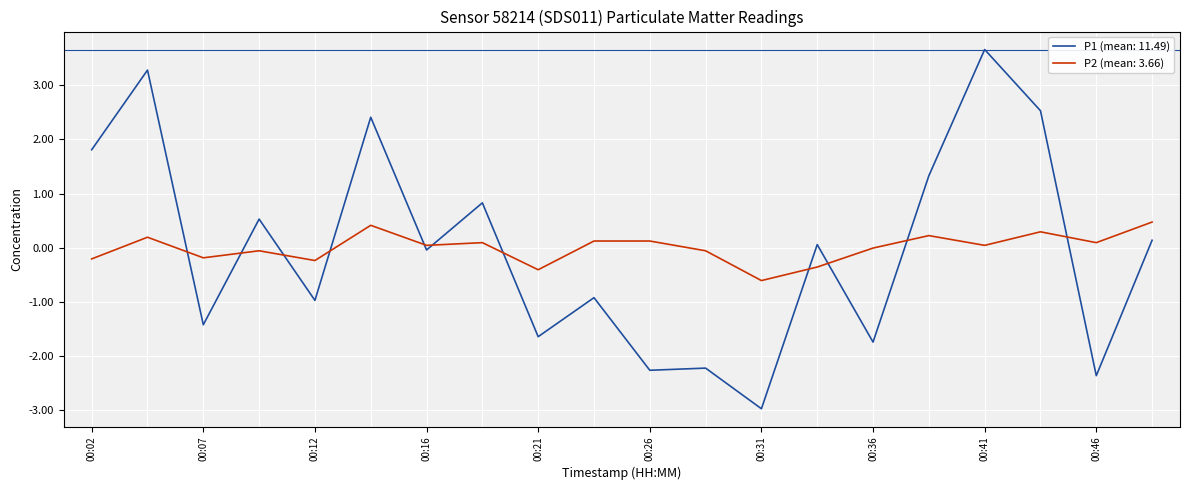

After their last crossing, which series has the higher values: P2 (mean: 3.66) or P1 (mean: 11.49)?

P2 (mean: 3.66)